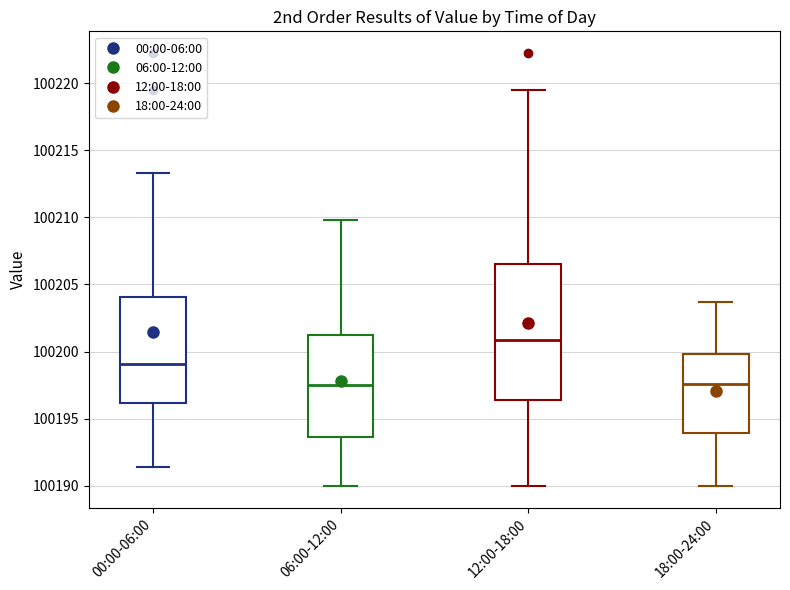

Which box is the tallest, from its lower edge to its upper edge?

12:00-18:00